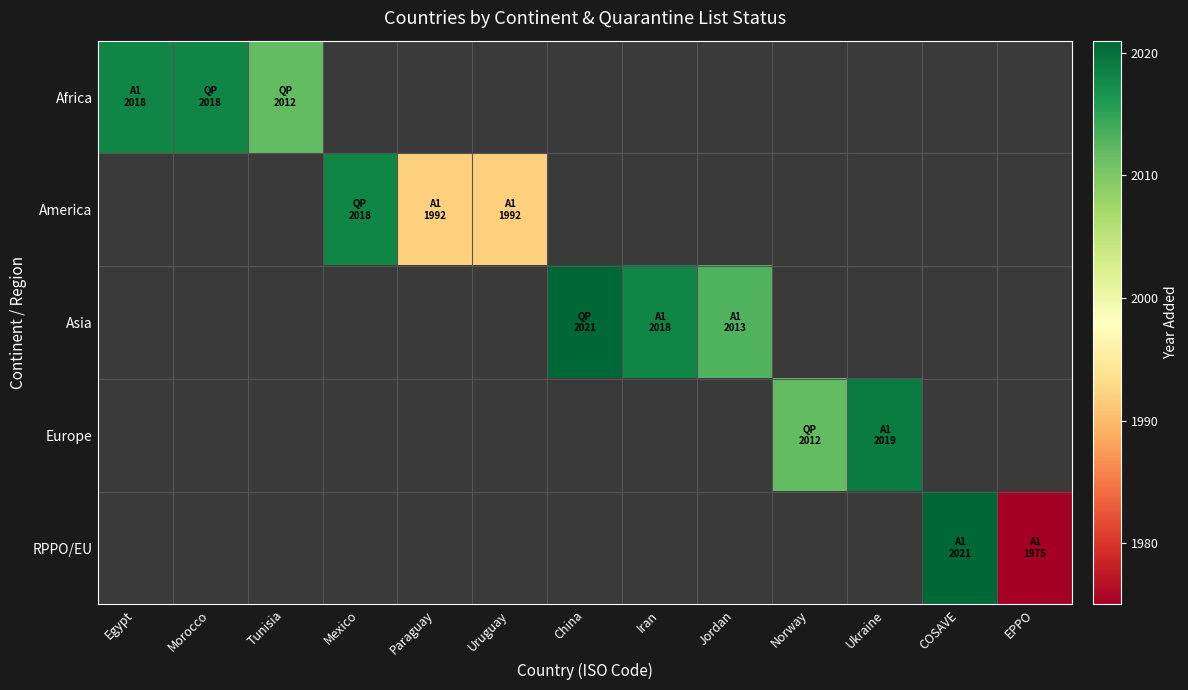

Between Paraguay and Uruguay, which series saw the biggest shift?

America